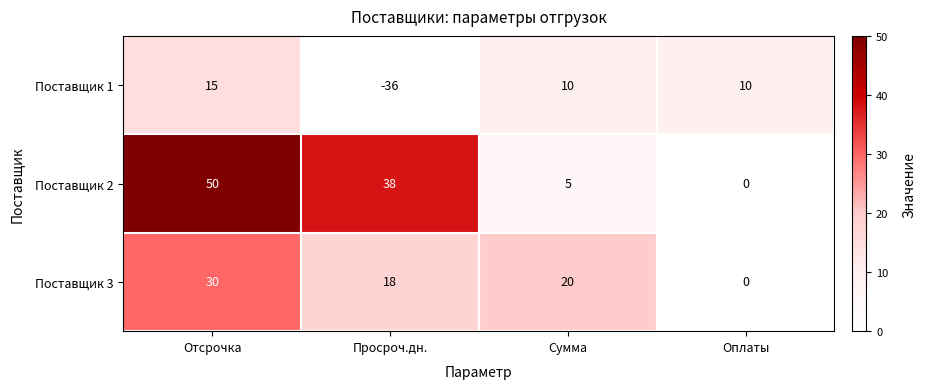

At how many categories does at least one series exceed 27?

2